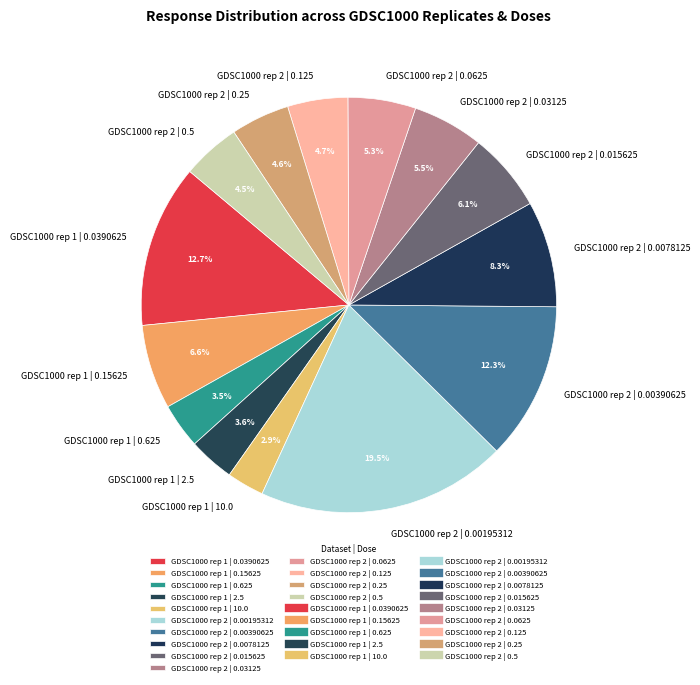

Between GDSC1000 rep 1 | 2.5 and GDSC1000 rep 2 | 0.00390625, which is larger?

GDSC1000 rep 2 | 0.00390625